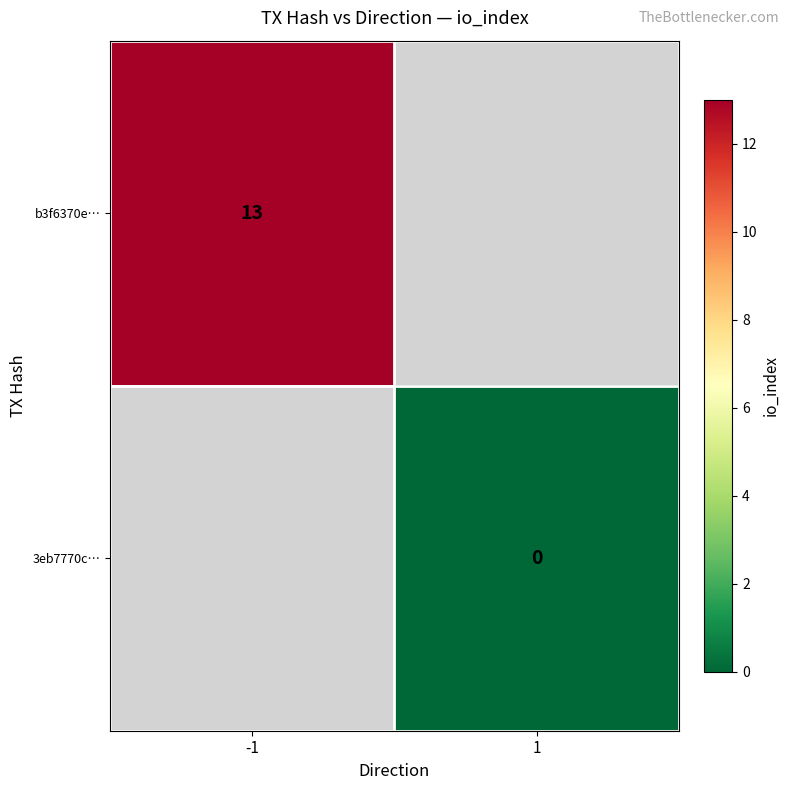

The value of b3f6370e… at -1 is 13. True or false?

True